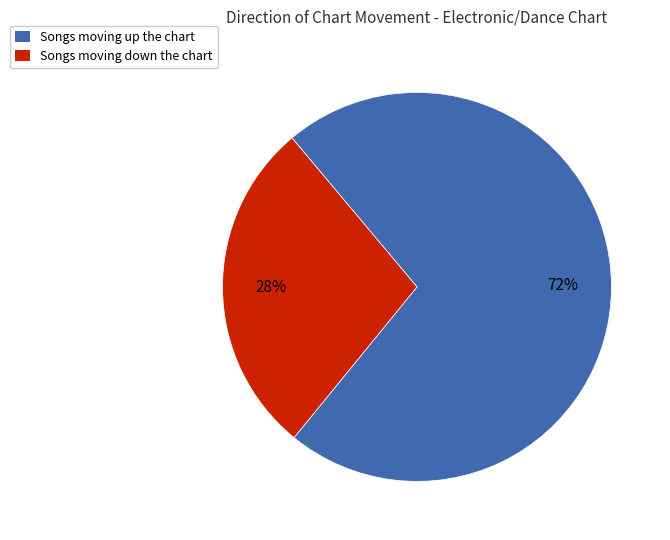

Does any single category account for the majority?

Yes